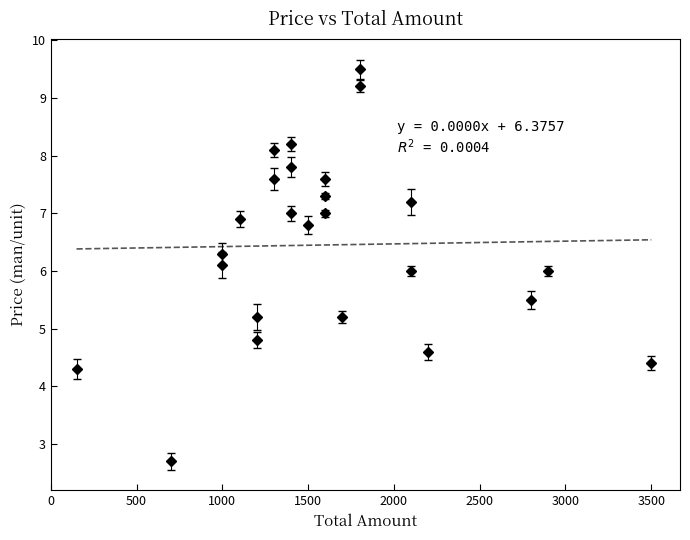

Between 2 and 0, which is larger?

2